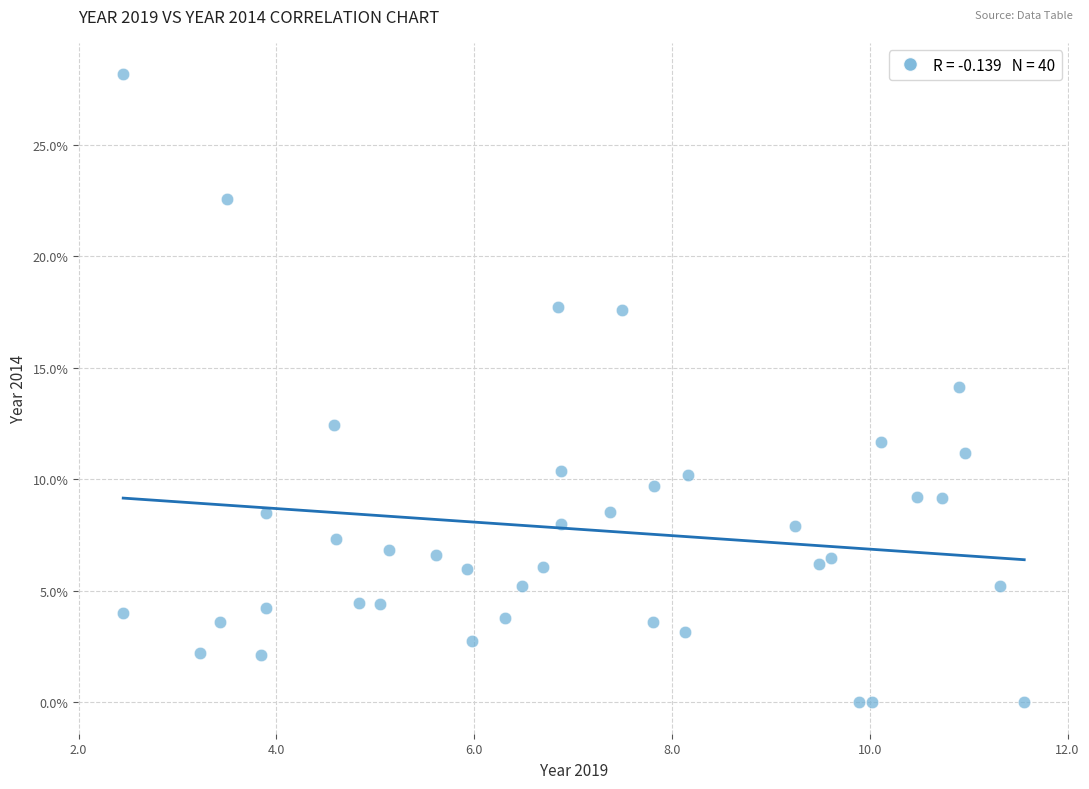

What is the range of X values (max minus min)?

9.1